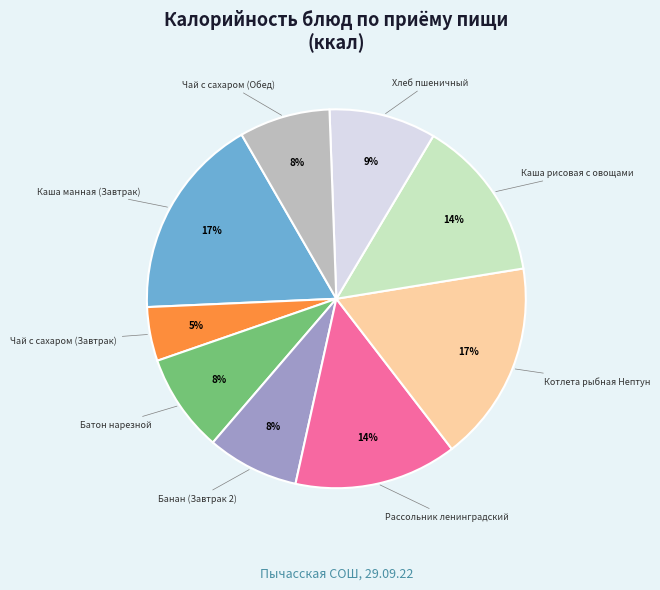

Between Банан (Завтрак 2) and Рассольник ленинградский, which is larger?

Рассольник ленинградский